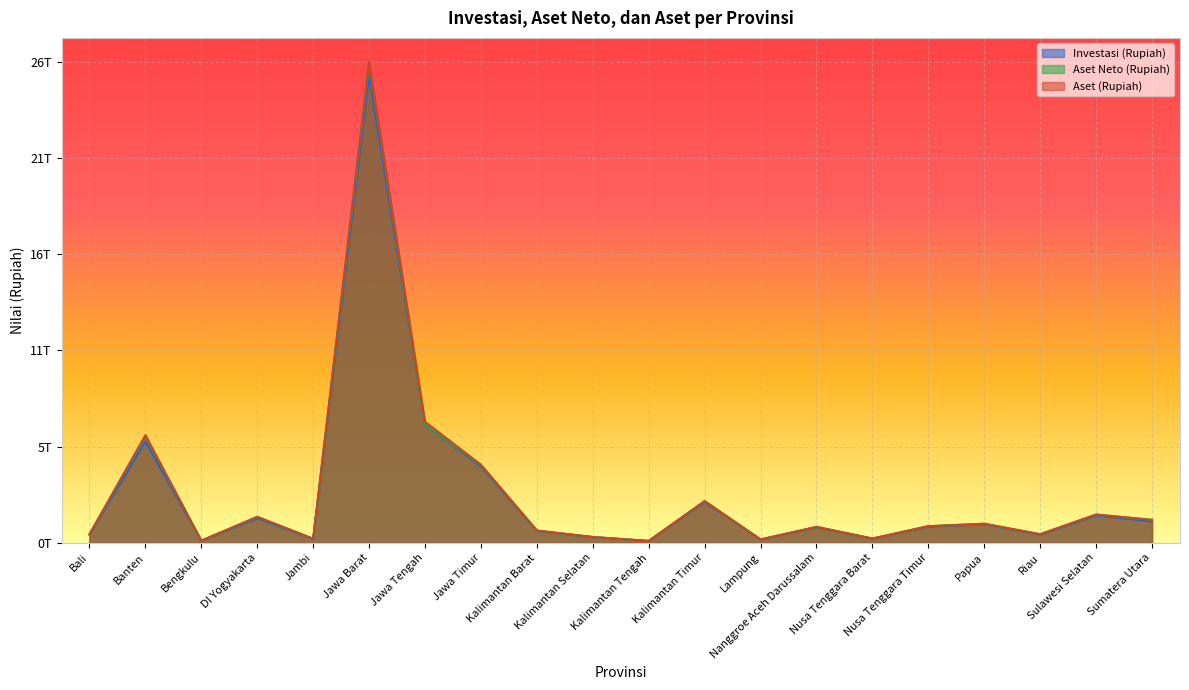

At which label does Aset Neto (Rupiah) reach its minimum?

Kalimantan Tengah